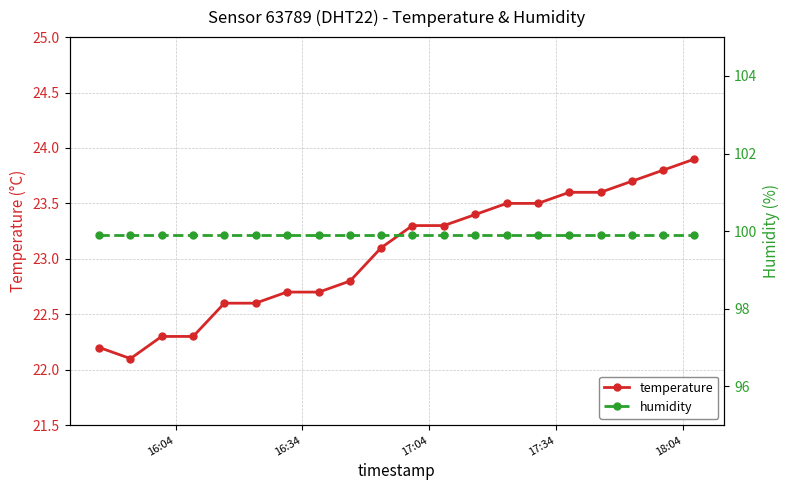

How many data points does each series have?

20